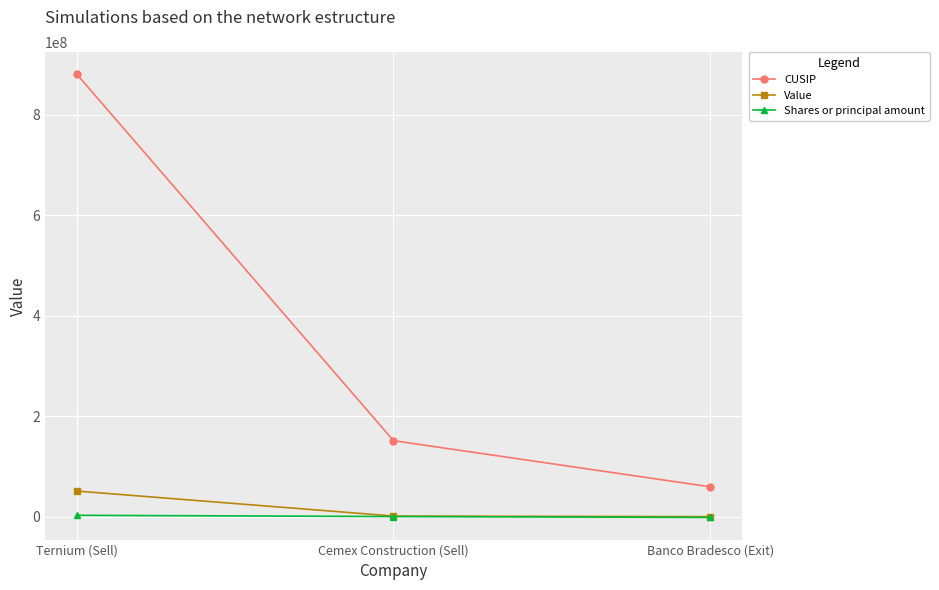

True or false: CUSIP has a value of 151290889 at Cemex Construction (Sell).

True